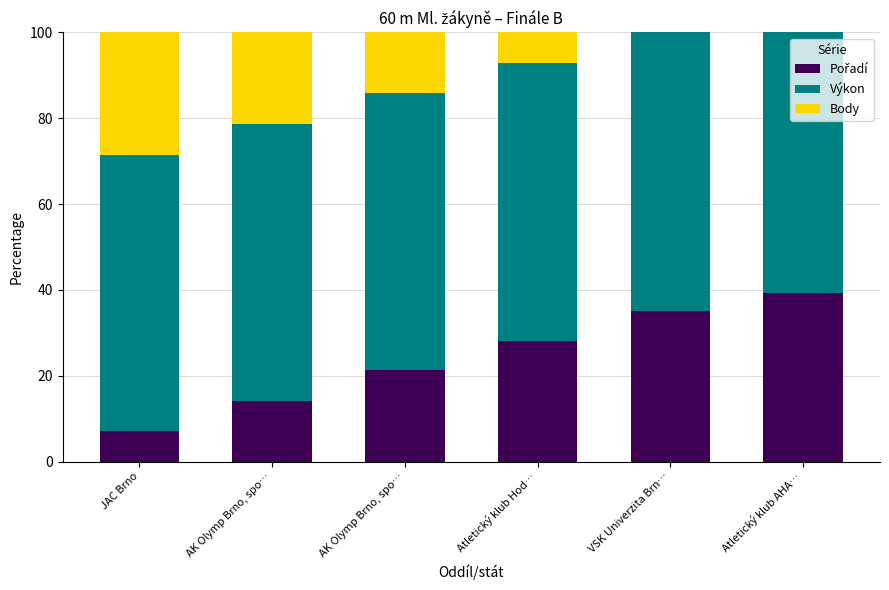

What is the average value of the Body series?

11.8